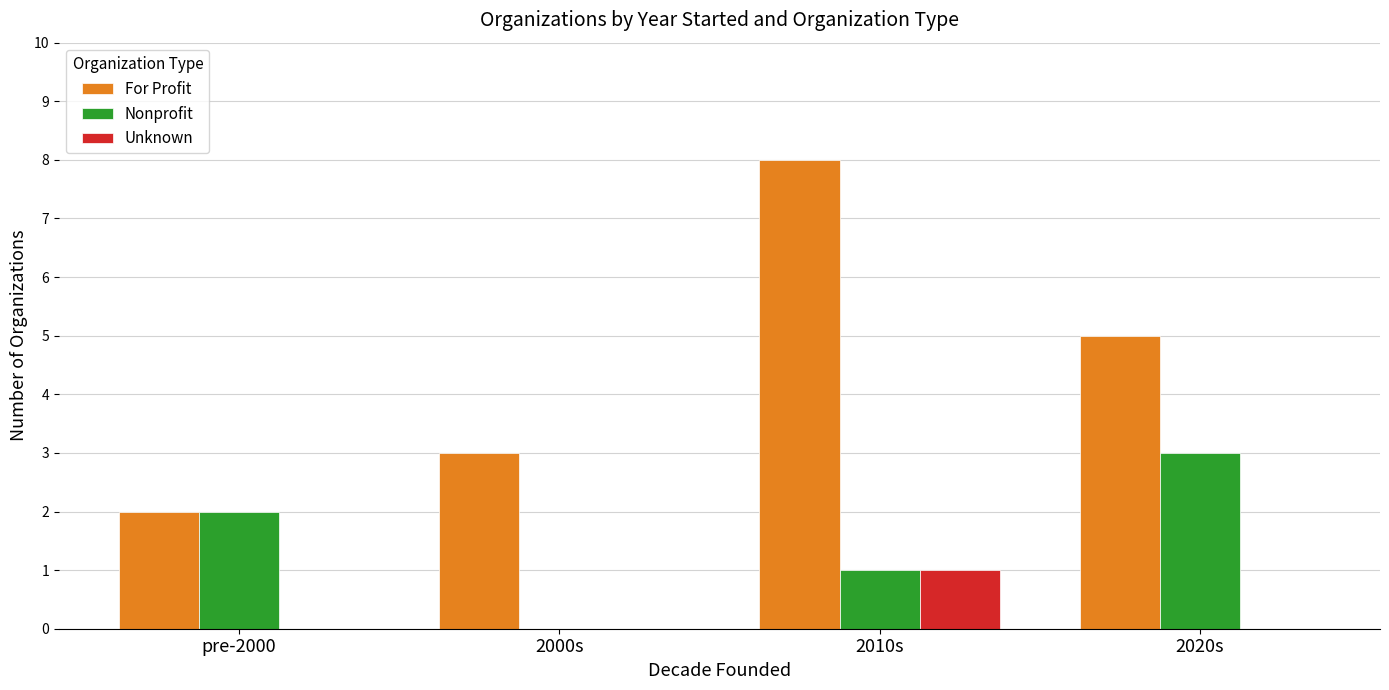

What is the approximate value of Nonprofit at 2020s?

3